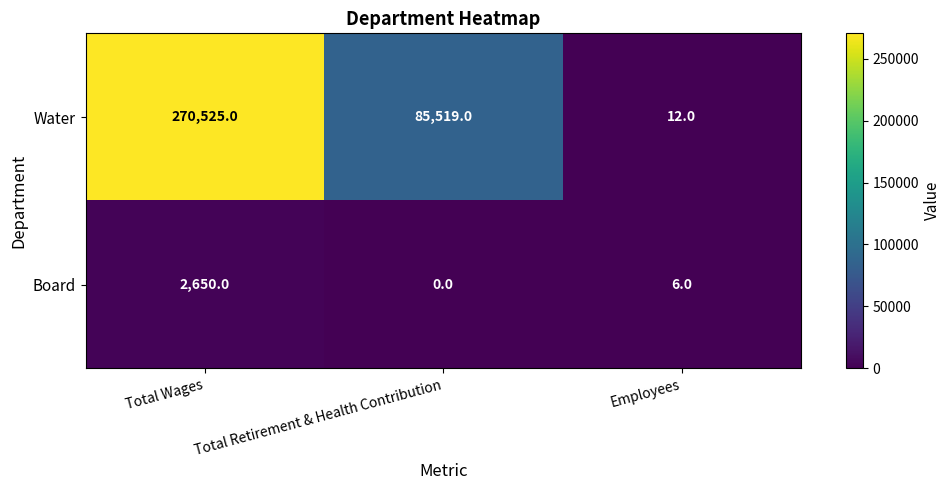

Between Total Wages and Employees, which series saw the biggest shift?

Water